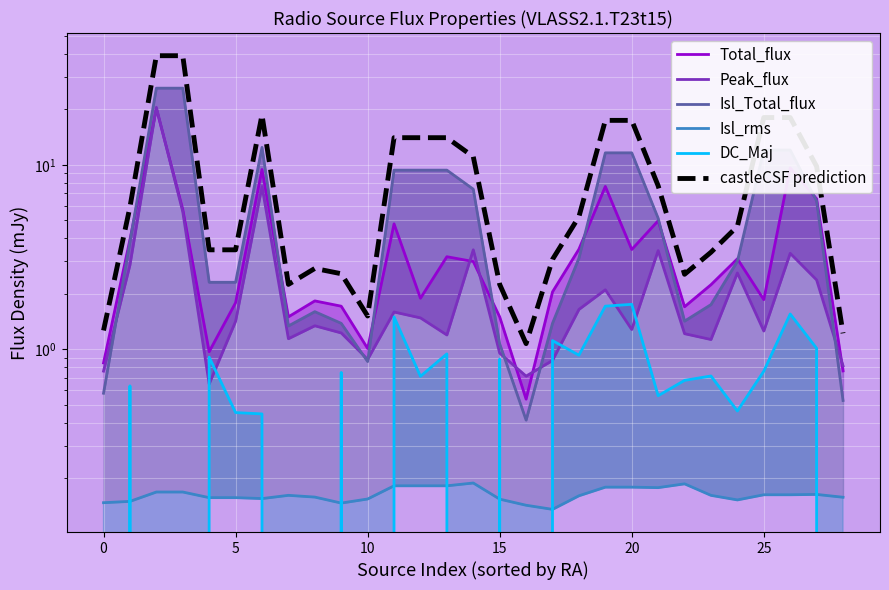

Which series changed the most between 12 and 27?

Total_flux